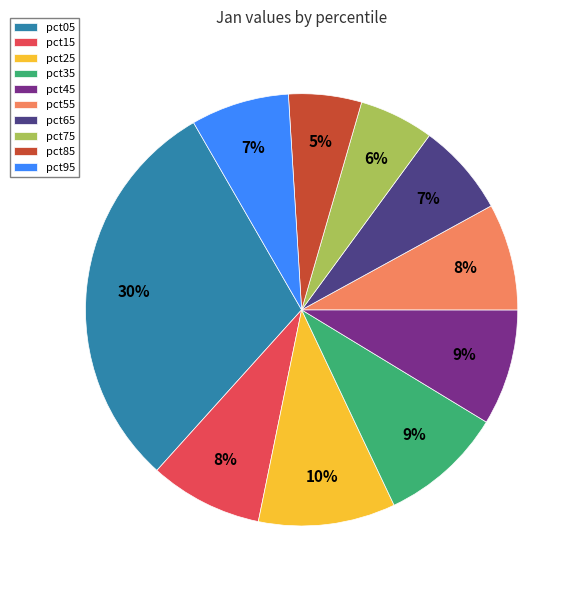

How many slices are in this pie chart?

10